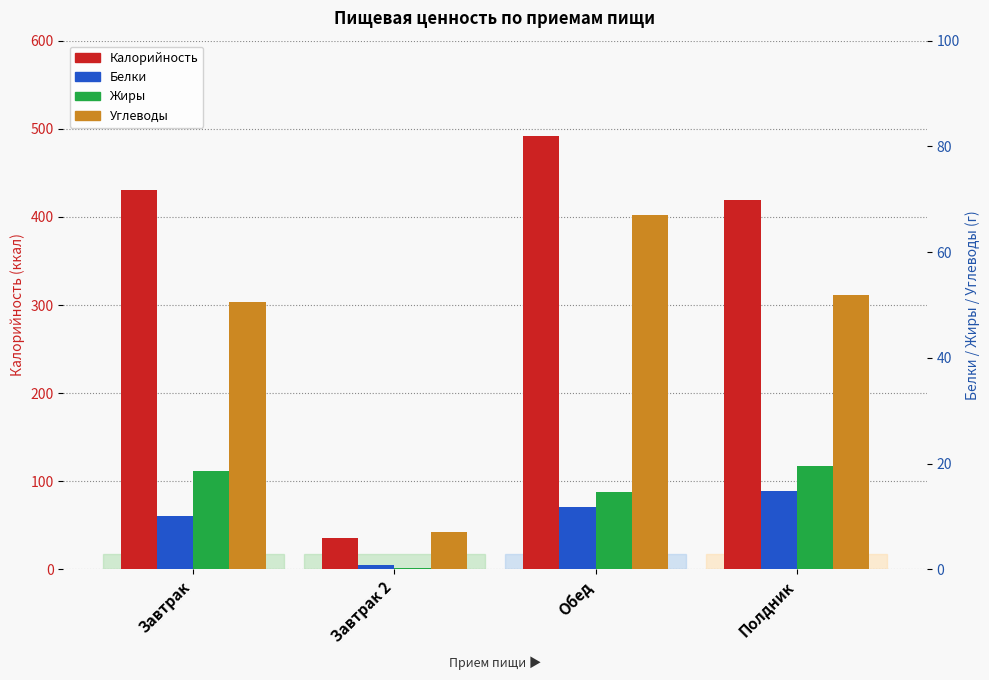

What are all the series names shown in the legend?

Калорийность, Белки, Жиры, Углеводы